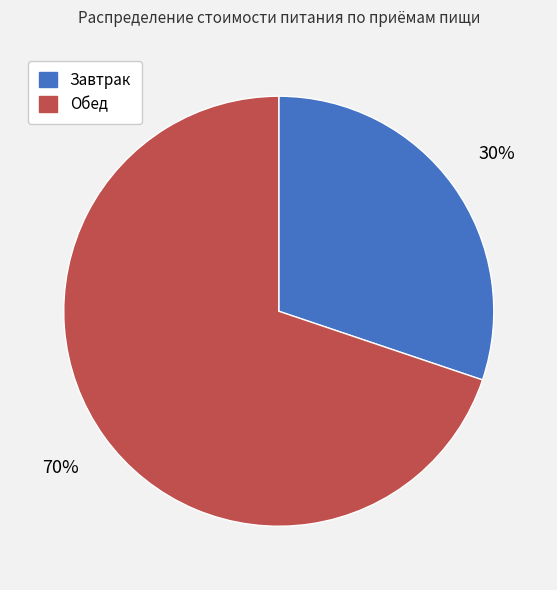

Do Обед and Завтрак together represent more than half of the pie?

Yes